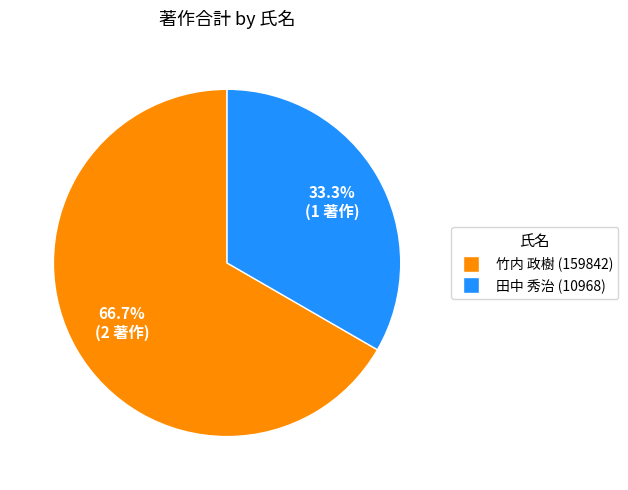

What is the ratio of the value at 竹内 政樹 (159842) to the value at 田中 秀治 (10968)?

2.0